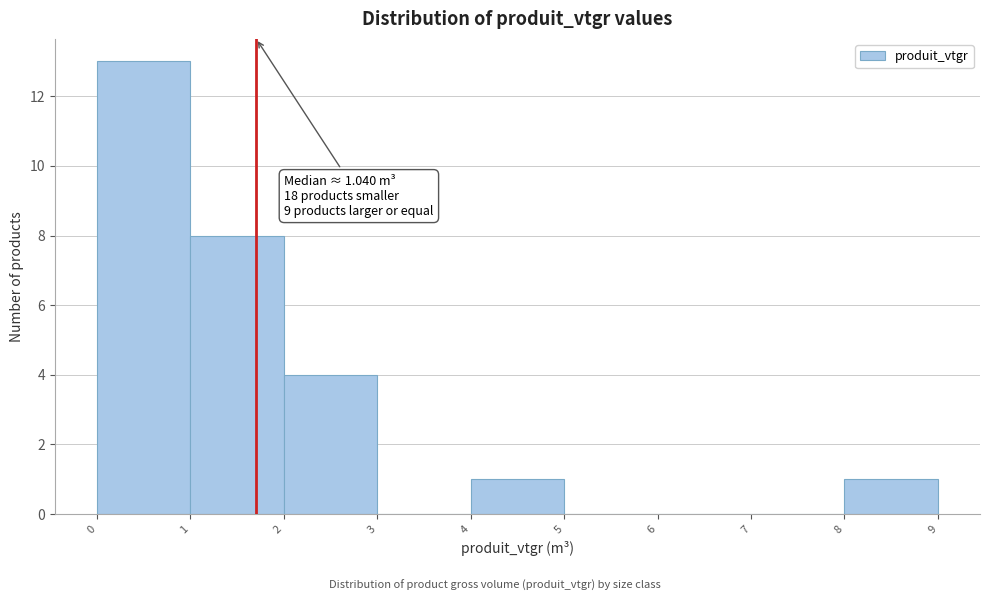

Which range on the x-axis has the tallest bar?

0 to 1